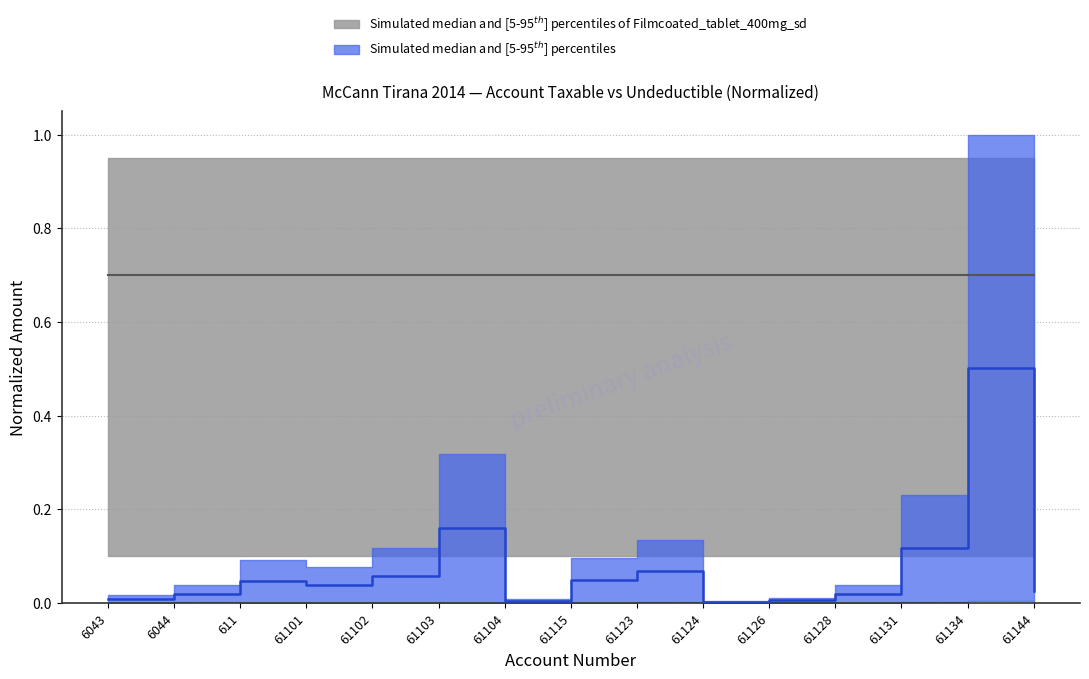

What is the difference between the maximum and second lowest values?

0.5